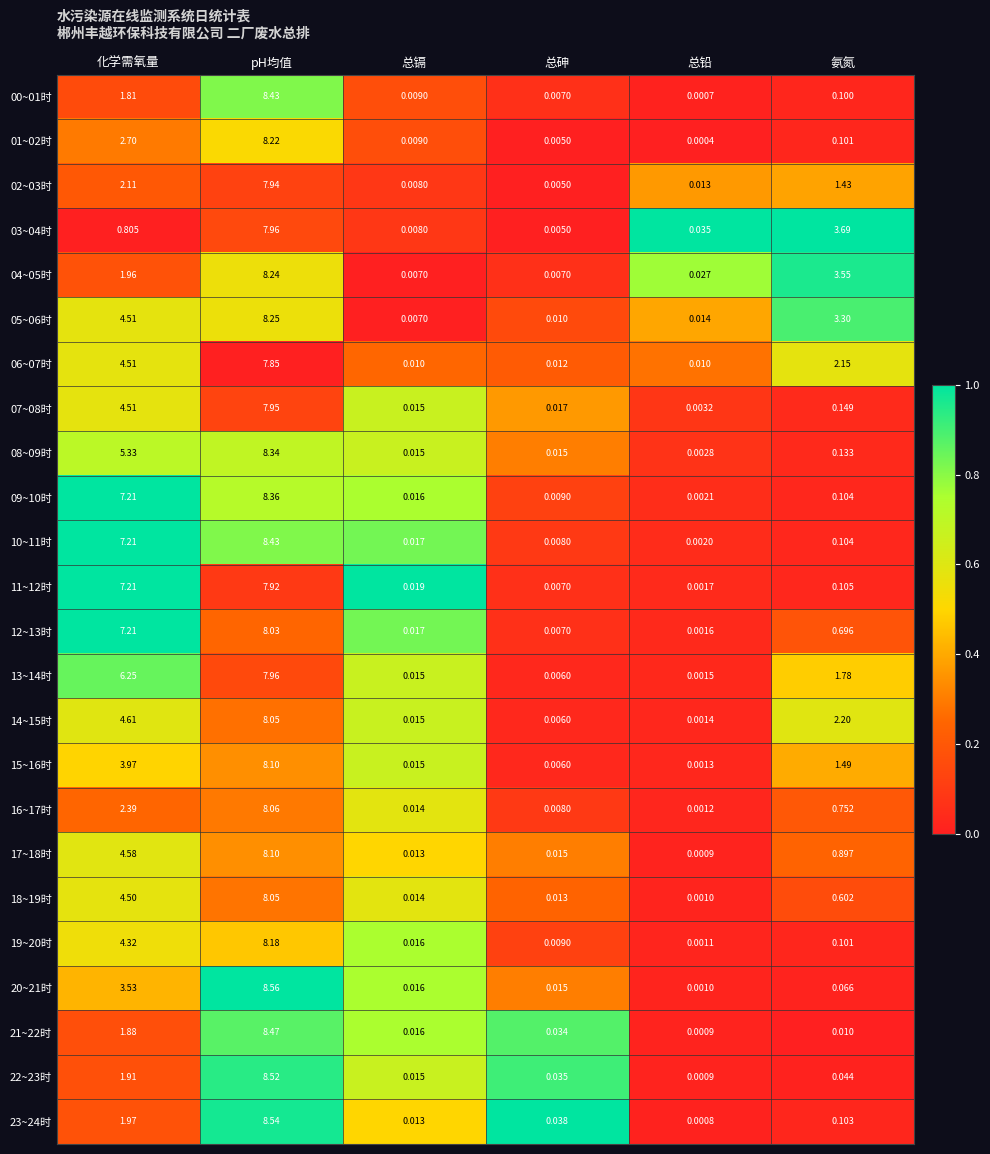

What is the spread (max minus min) of values at 氨氮?

3.7